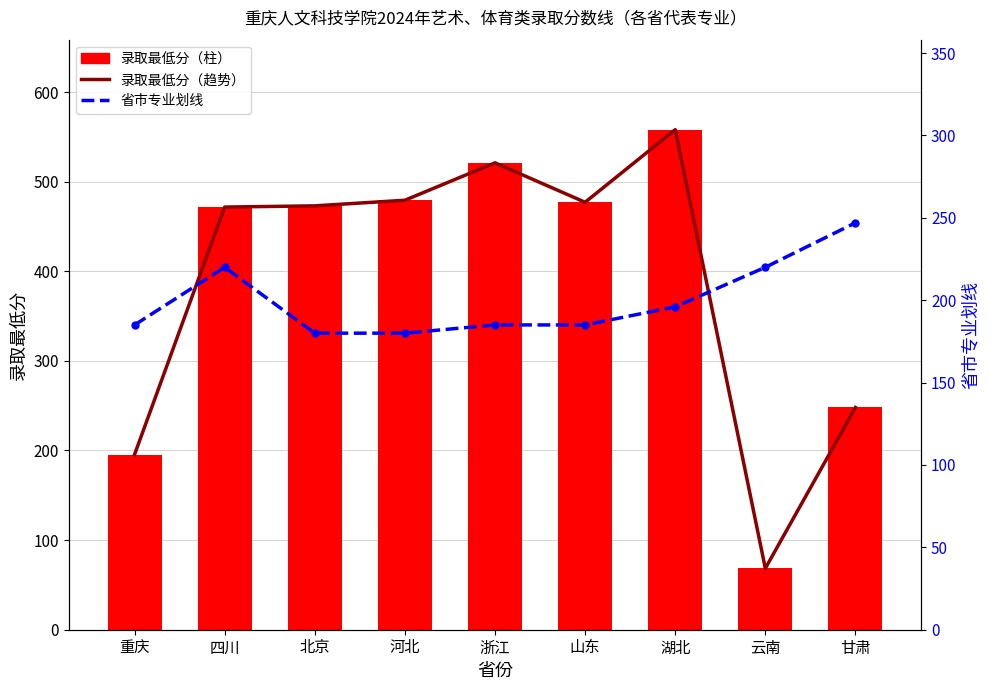

Does the chart contain any negative values?

No